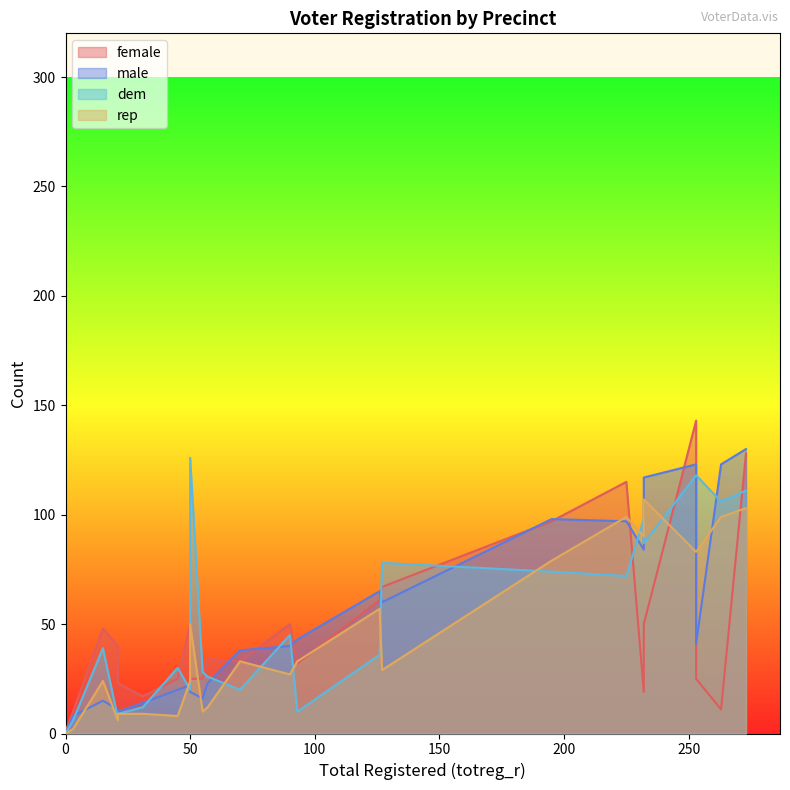

Is it true that rep equals 33 at 70?

True